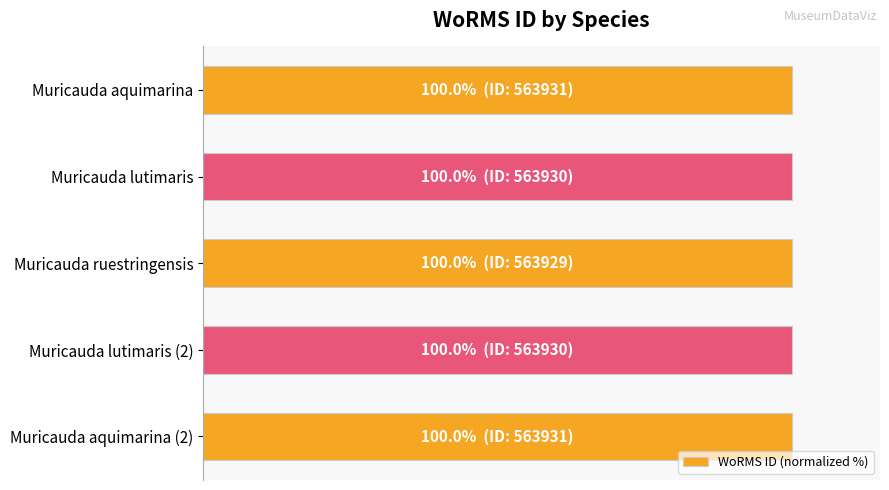

Are the bars horizontal?

Yes